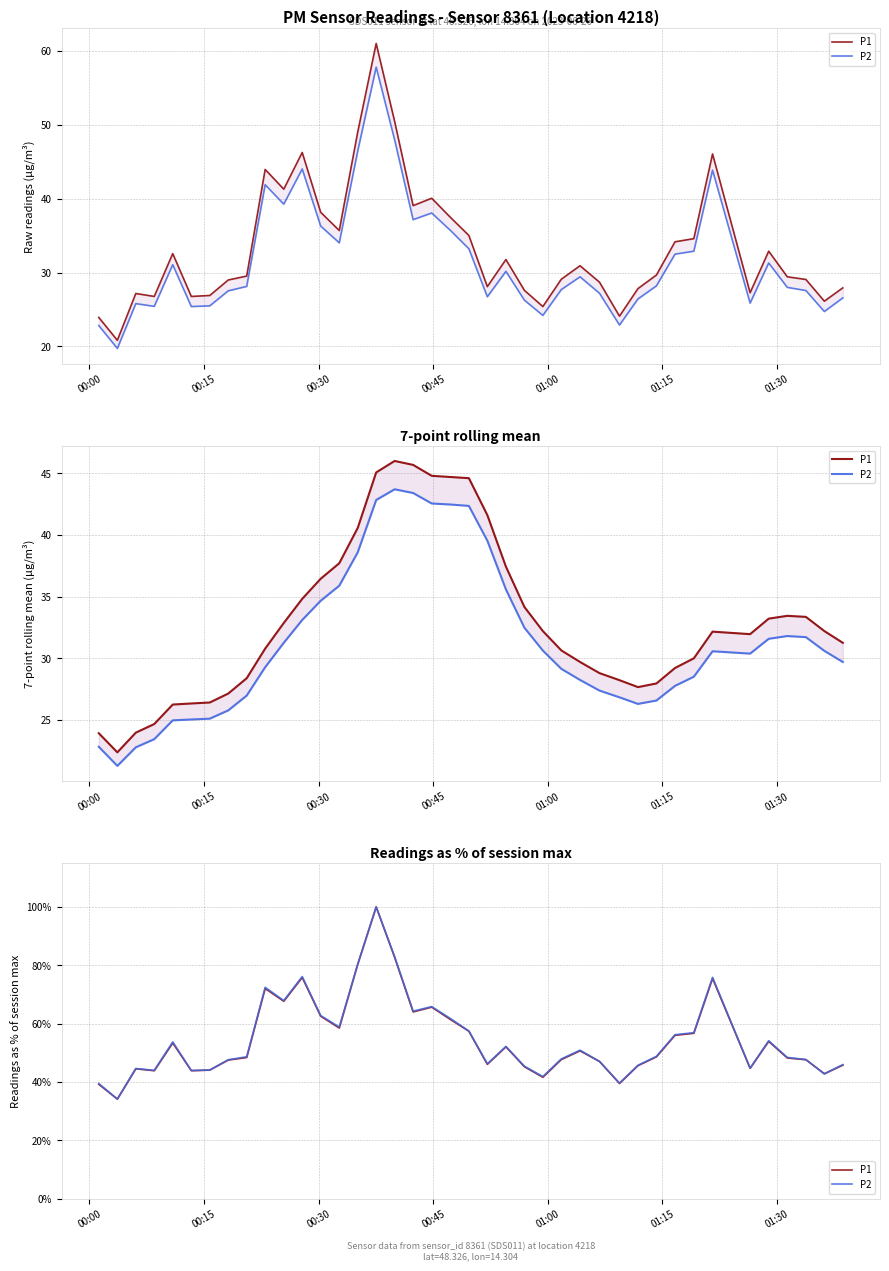

How many values in the P2 series are below 48?

18